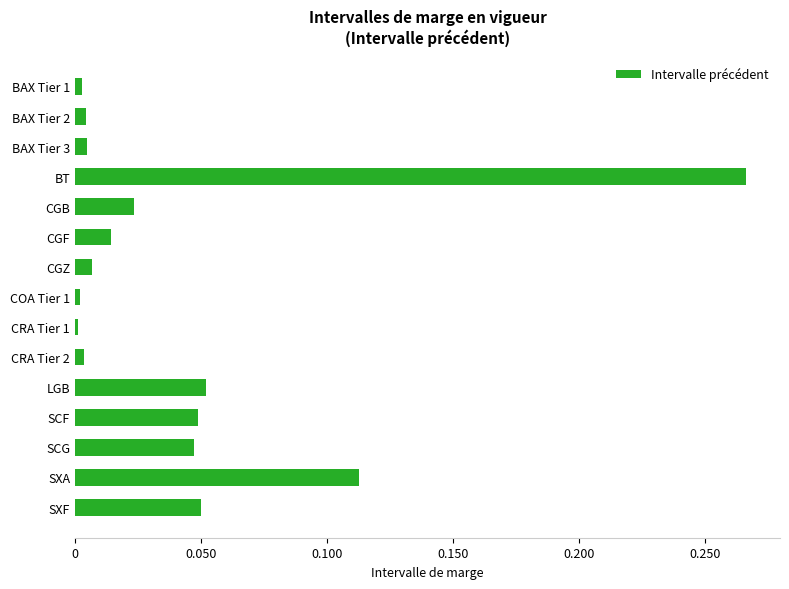

True or false: the data shows 0.0 at SCG.

True